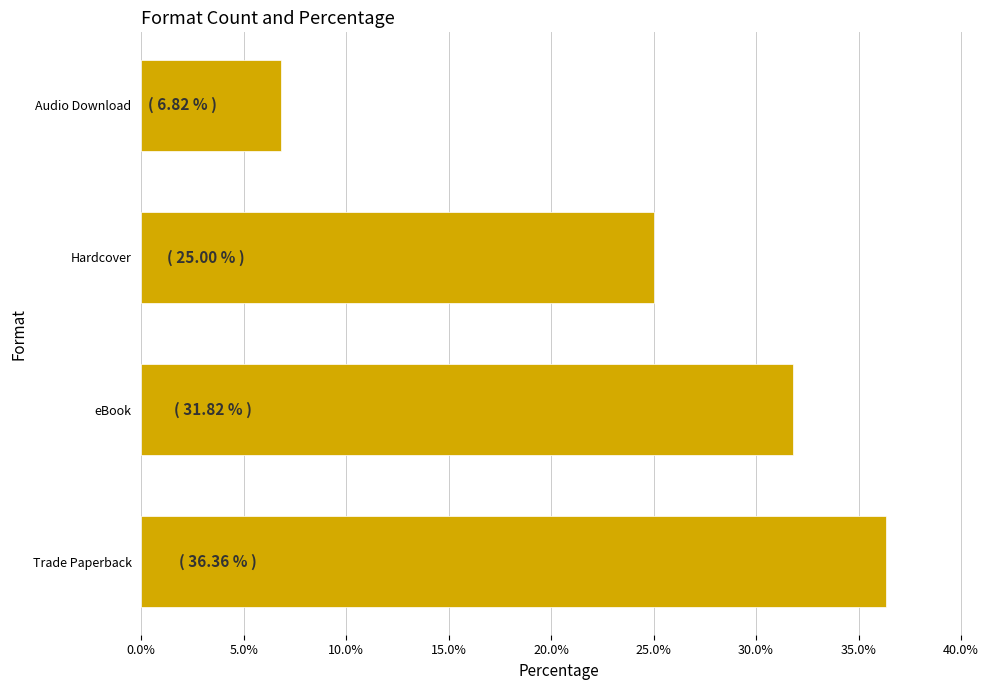

What is the difference between the maximum and minimum values?

29.5